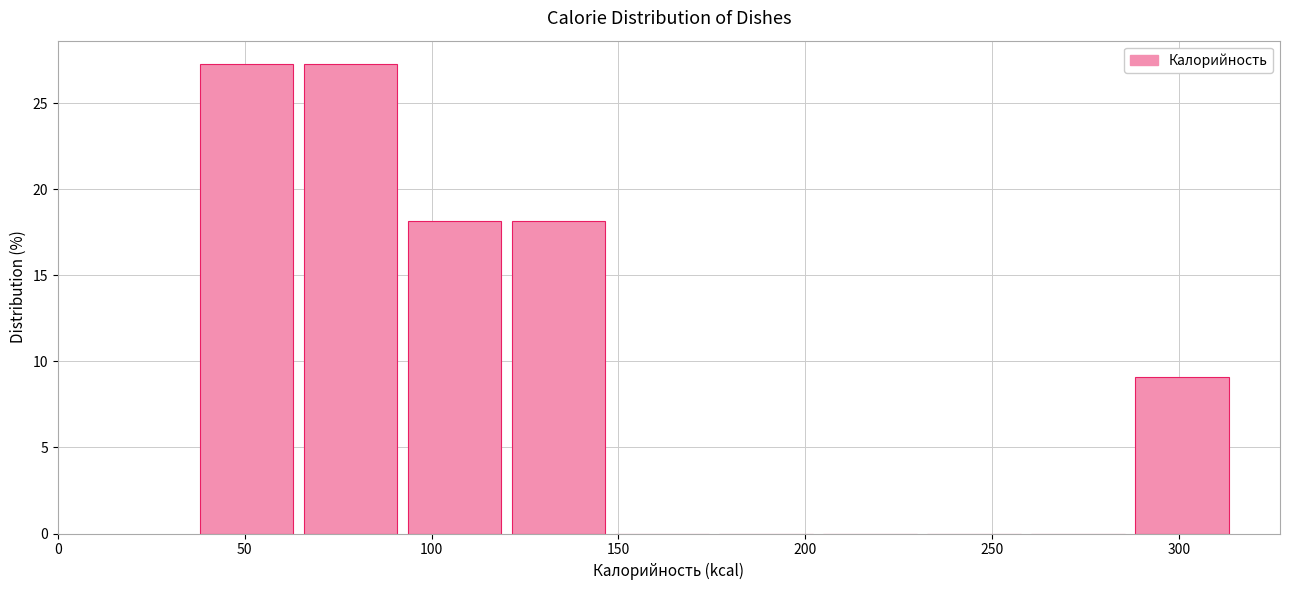

What is the height of the bar covering 120 to 150 on the x-axis? Neither the bar edges nor the heights are printed on the chart, so give them approximately, as read against the axes.

18.0